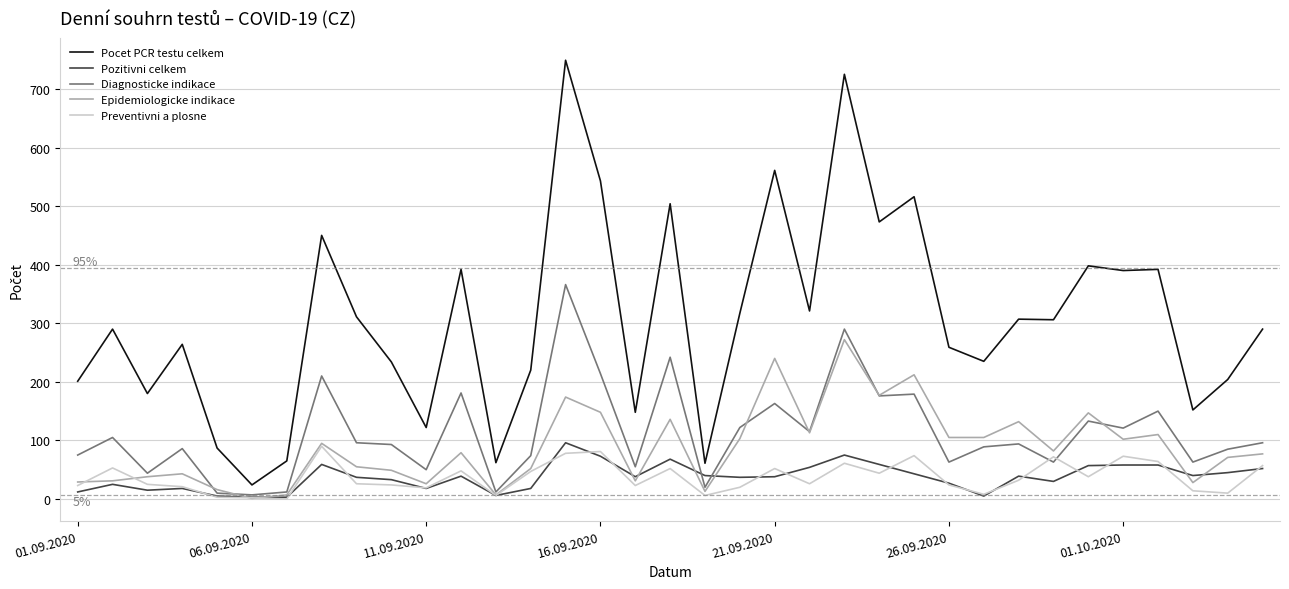

What is the greatest value displayed?

749